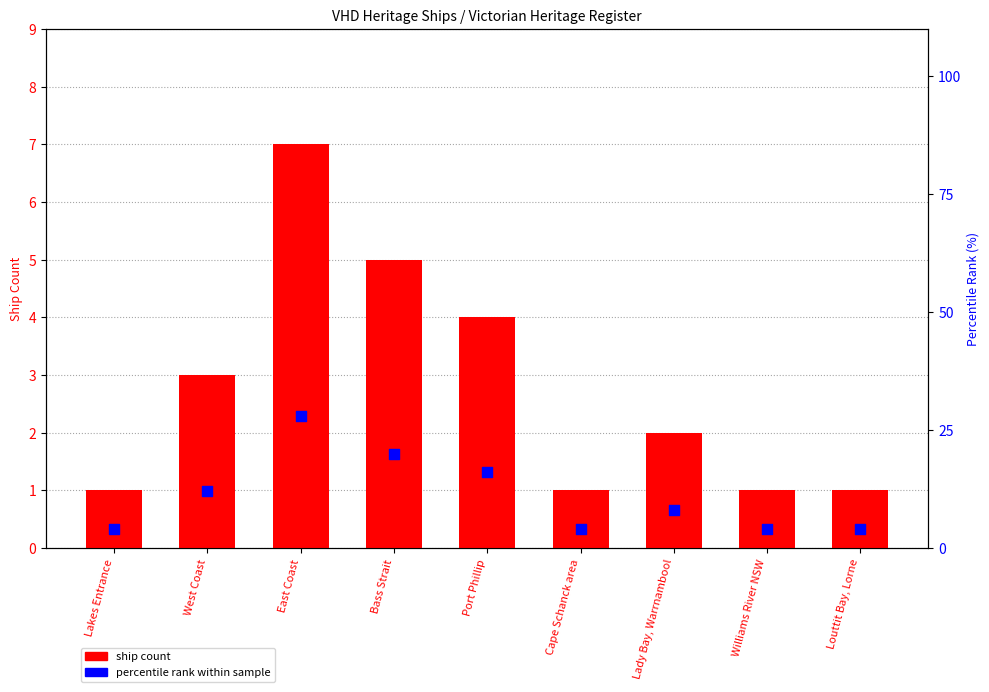

Which series has the widest spread of Y values?

percentile rank within sample